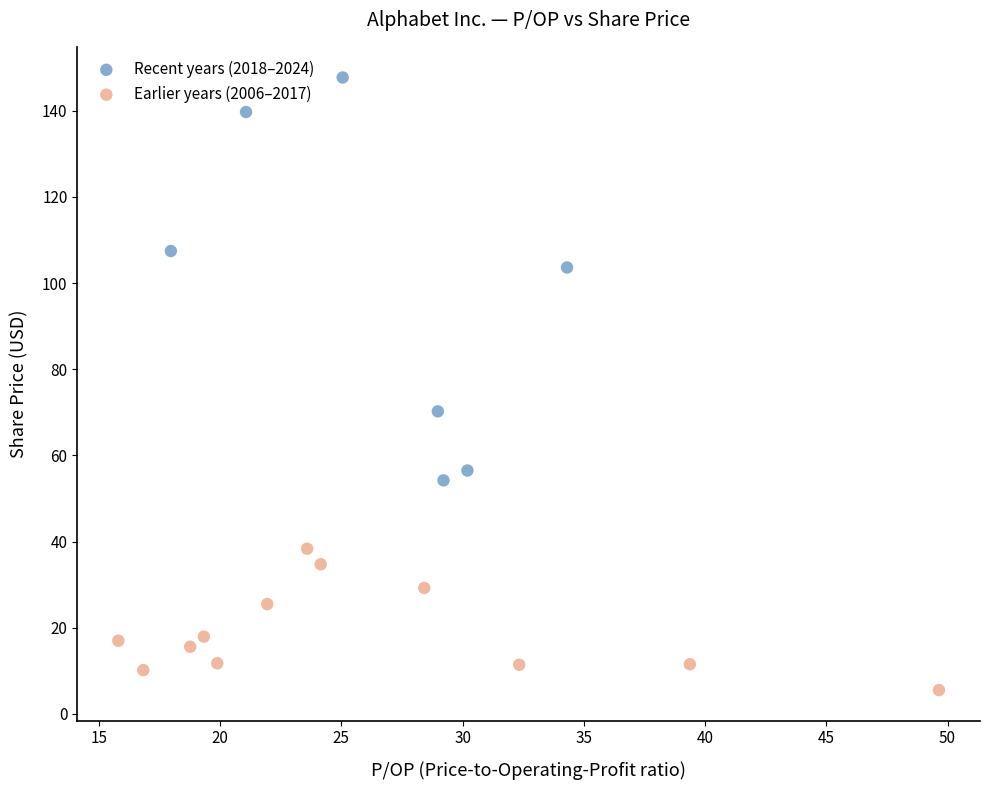

Which series contains the highest Y value?

Recent years (2018–2024)